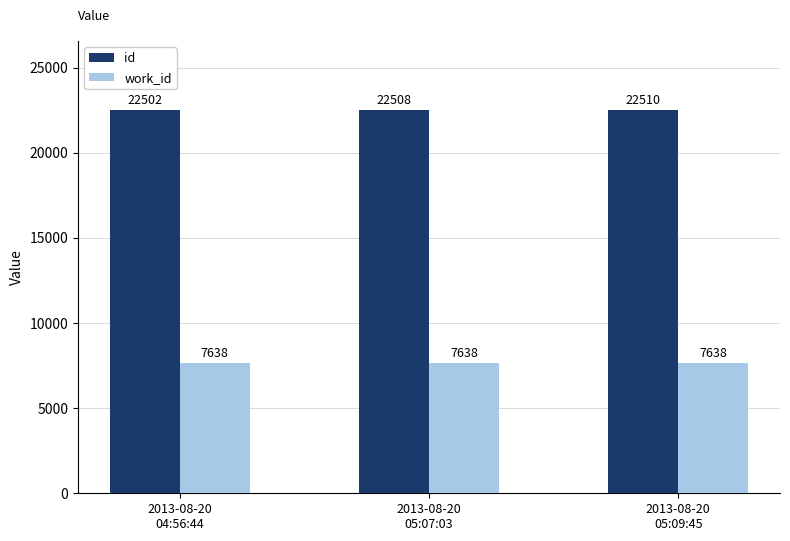

What value does the work_id series have at 2013-08-20
05:07:03?

7638